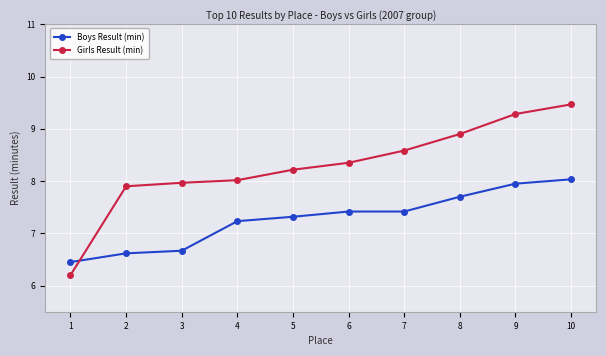

How many lines are shown in the chart?

2